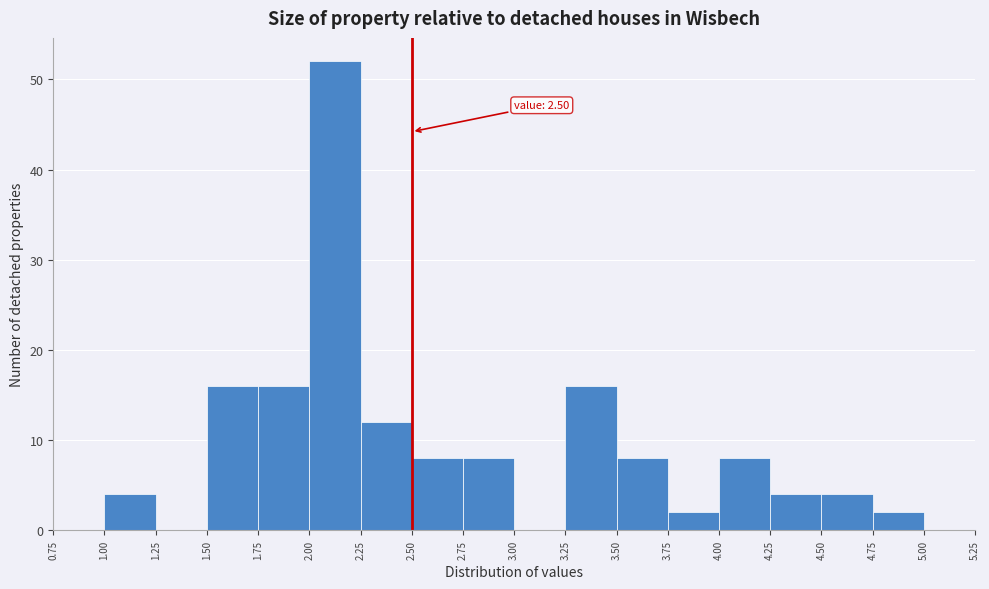

Which range on the x-axis has the tallest bar?

2.00 to 2.25